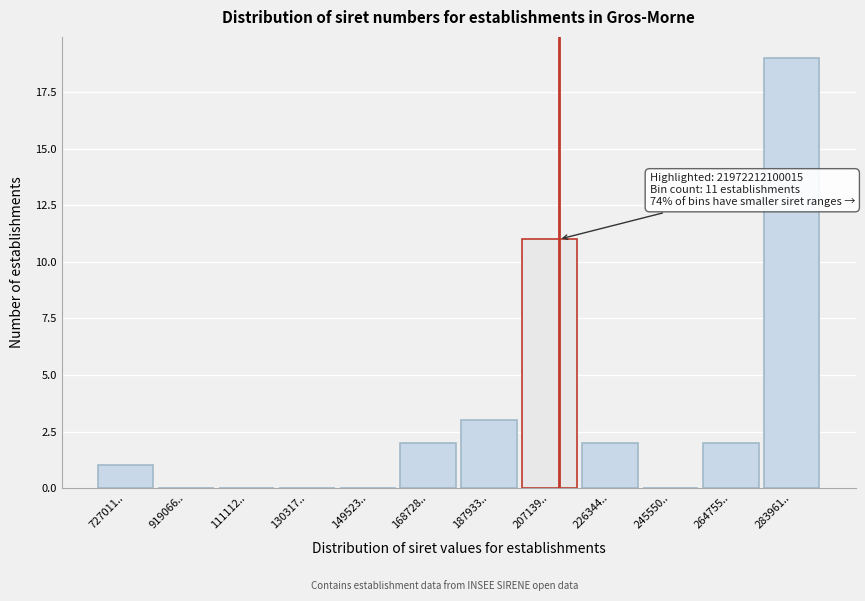

Reading left to right, list all the values displayed in this chart.

727011..=1	919066..=0	111112..=0	130317..=0	149523..=0	168728..=2	187933..=3	207139..=11	226344..=2	245550..=0	264755..=2	283961..=19